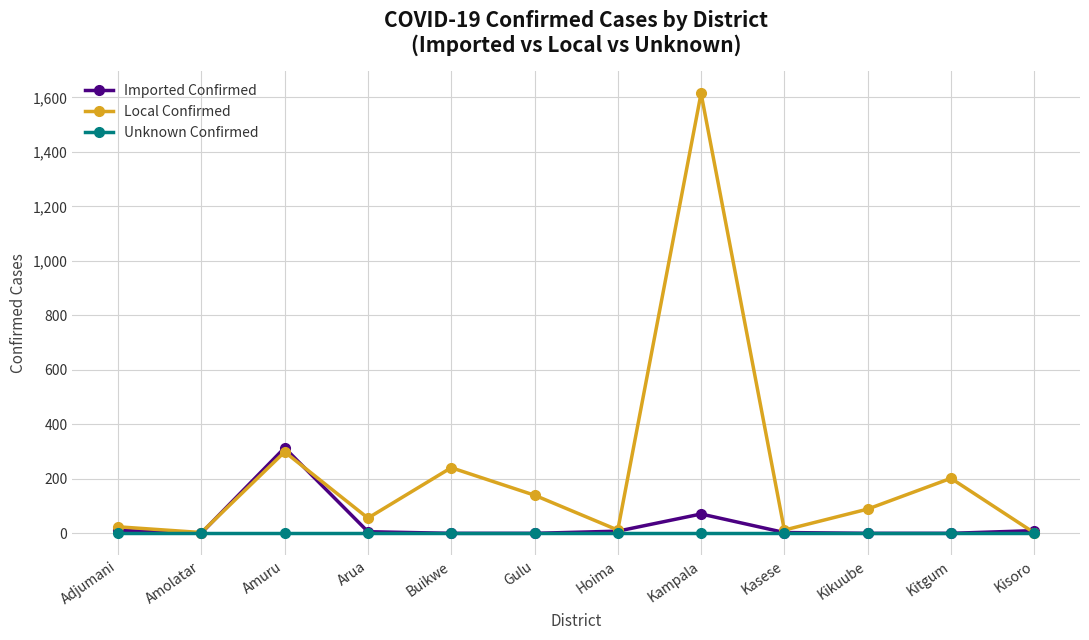

In Imported Confirmed, how many points are higher than both neighbors (excluding endpoints)?

2